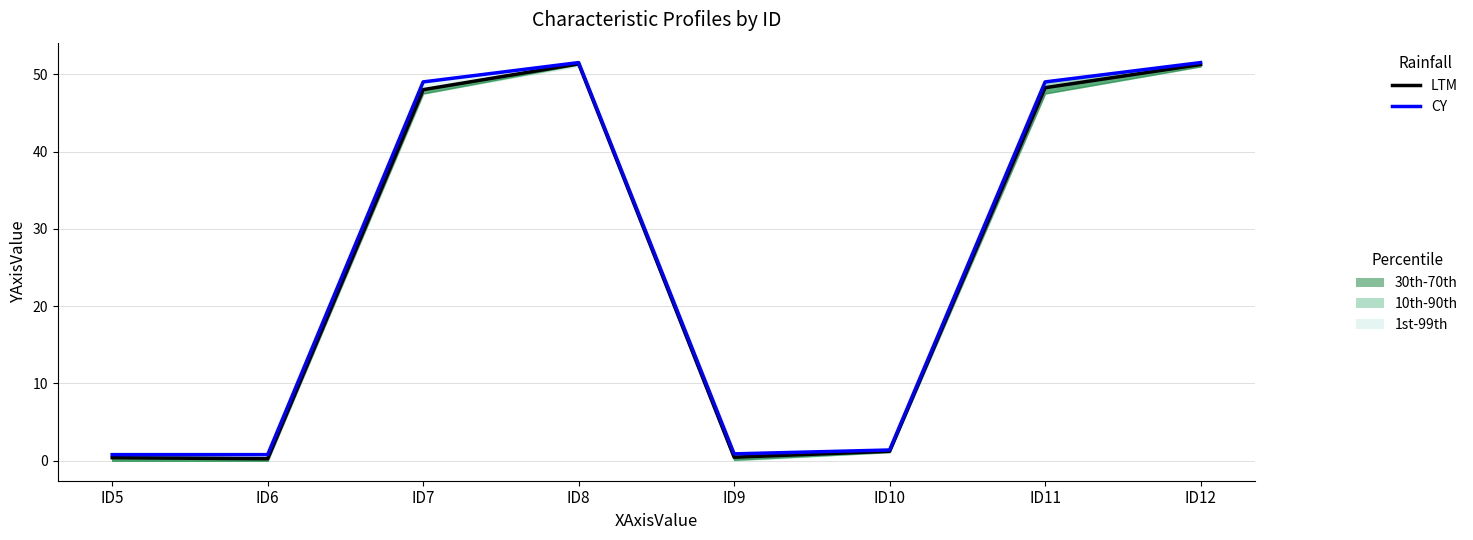

At which category is the sum across all series the highest?

ID8